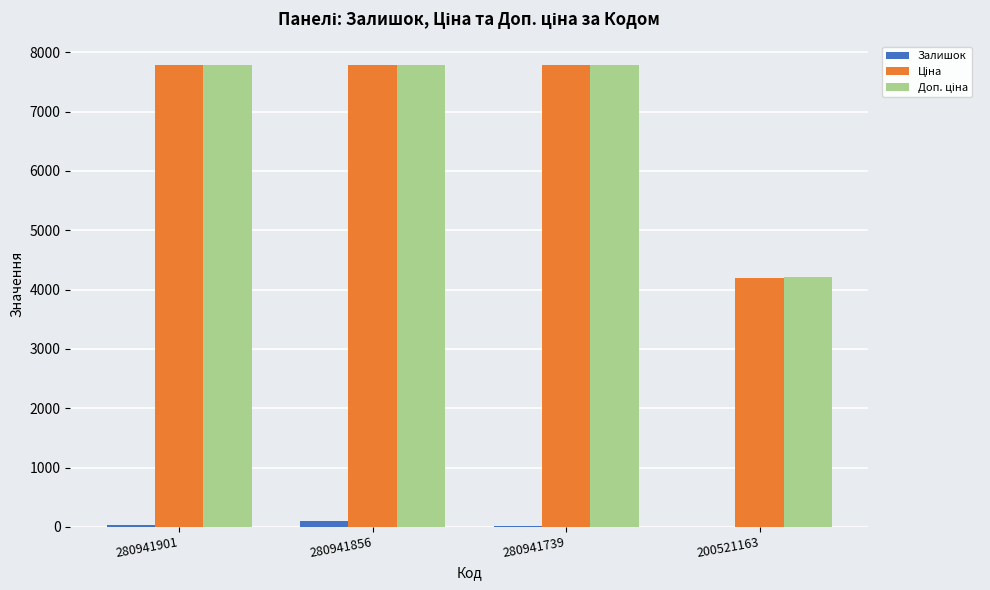

At which category is the sum across all series the highest?

280941856